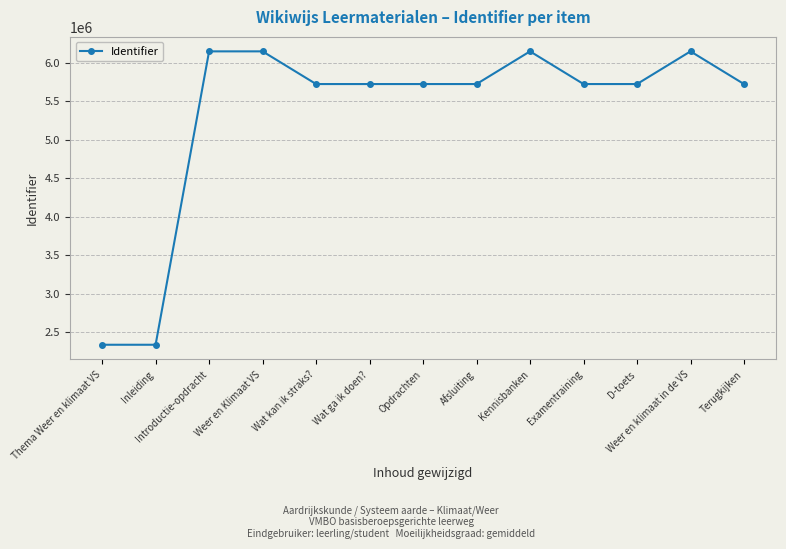

What is the ratio of the value at Kennisbanken to the value at Wat ga ik doen??

1.1